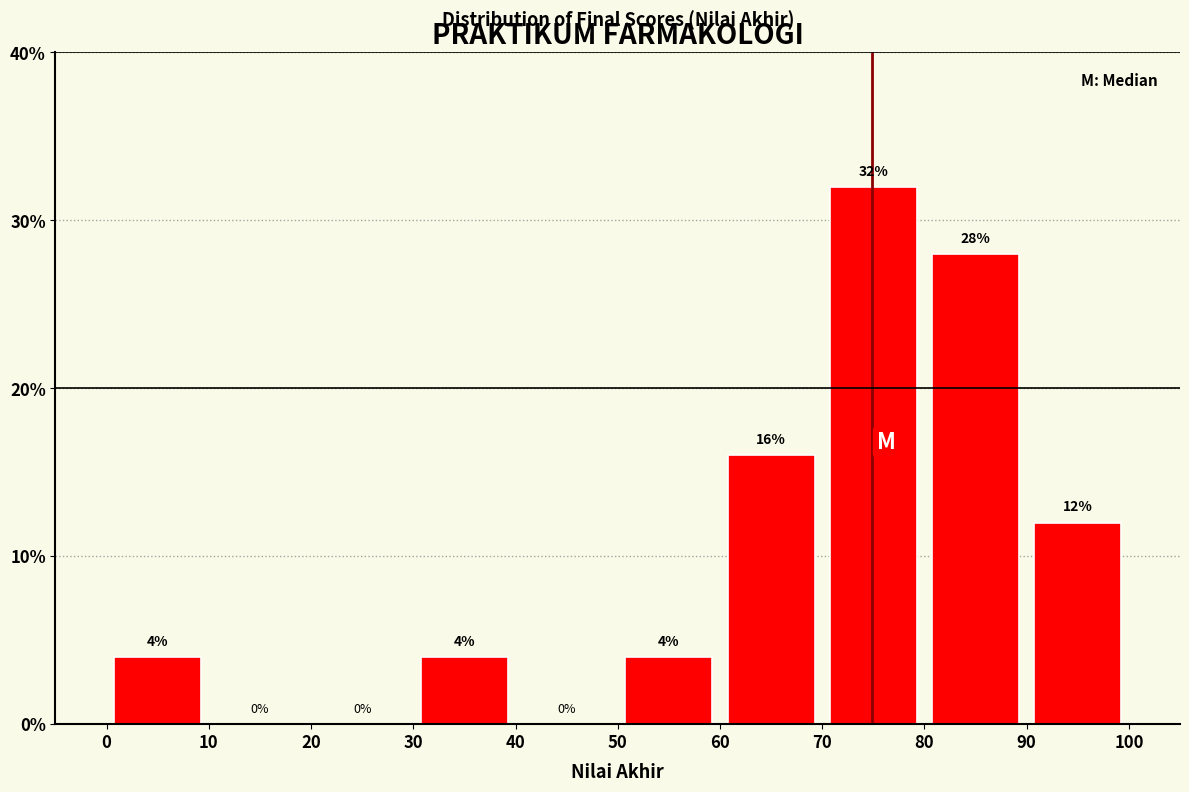

Over which range of the x-axis is the bar tallest?

70 to 80